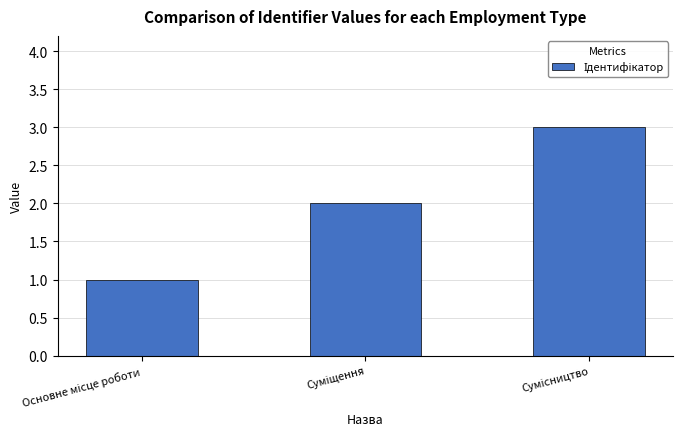

What is the maximum value shown in the chart?

3